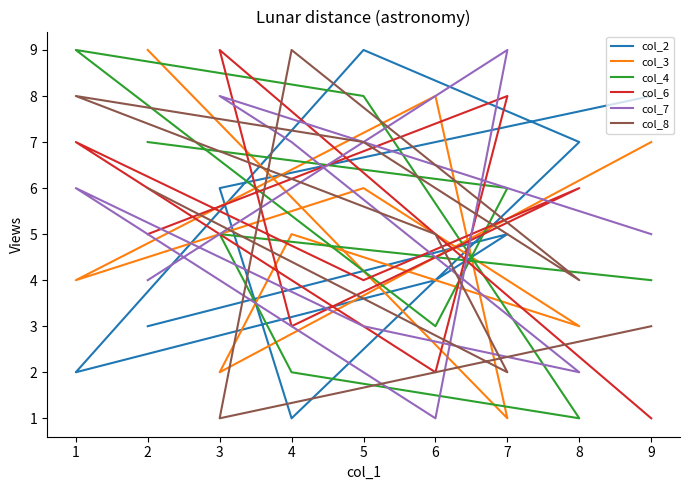

Where do col_3 and col_2 first cross each other?

2 and 7